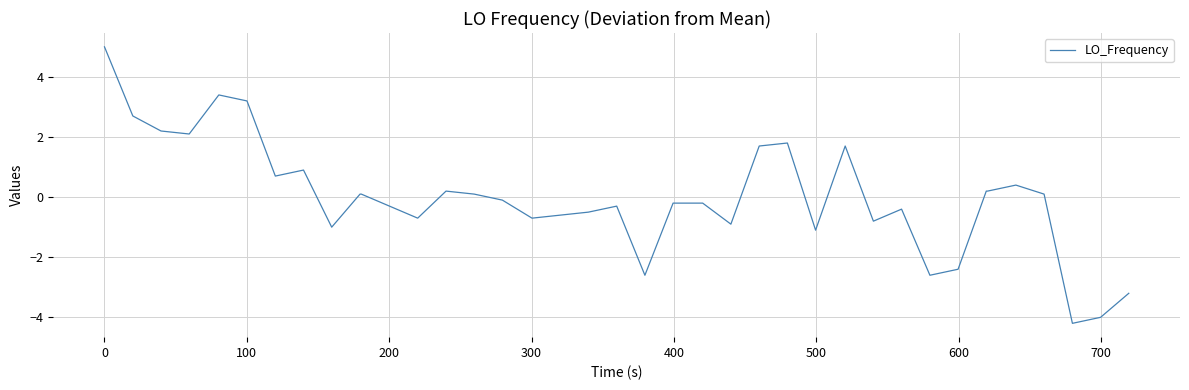

What is the maximum value shown in the chart?

5.0